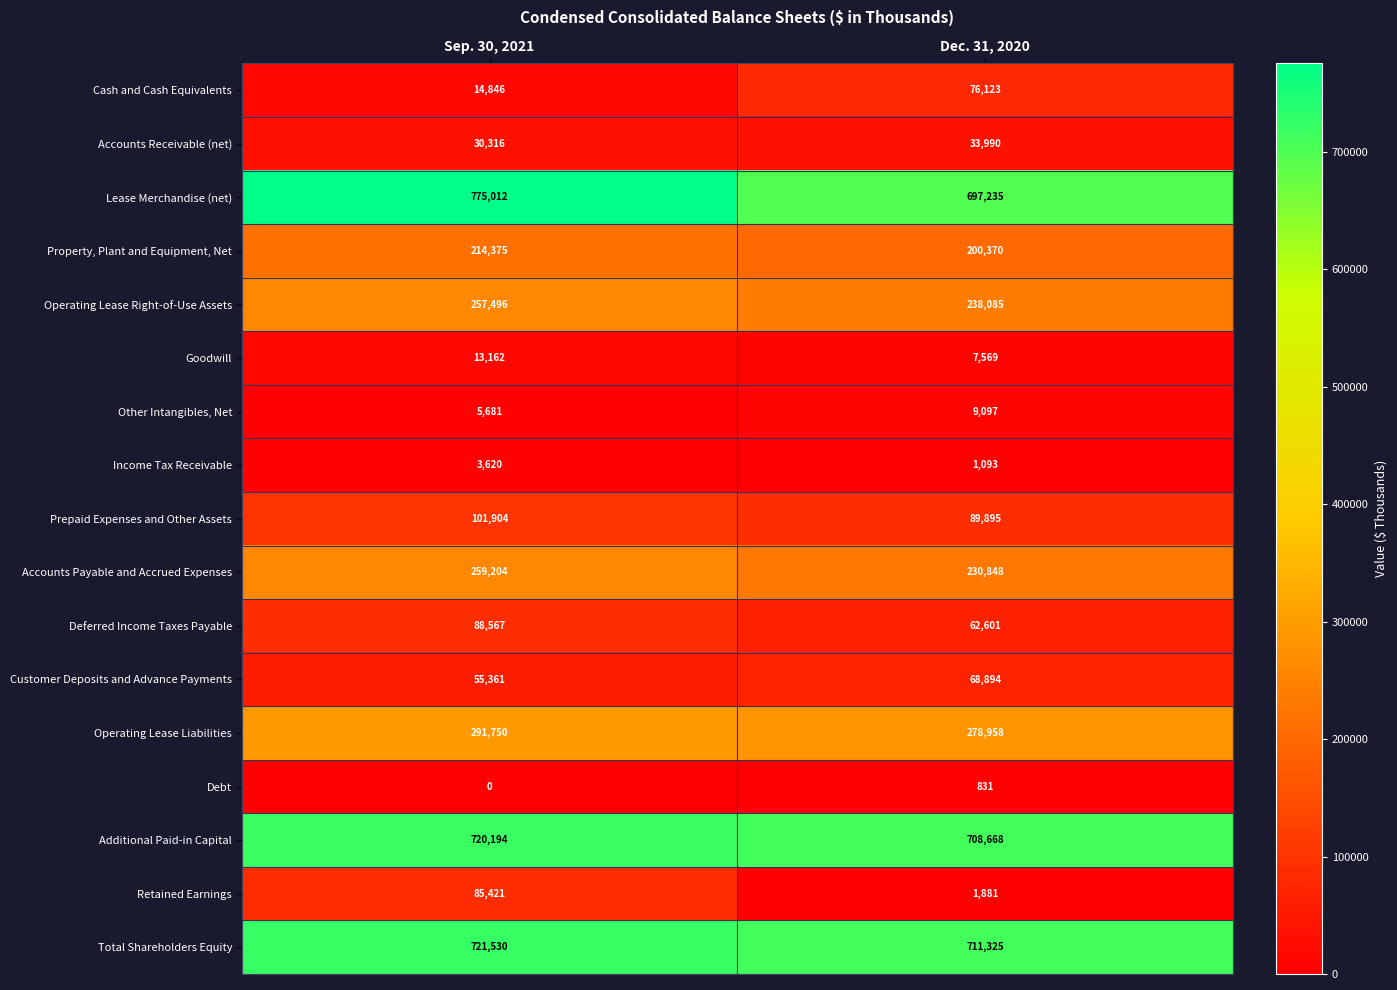

What is the difference between the highest and lowest values at Sep. 30, 2021?

775012